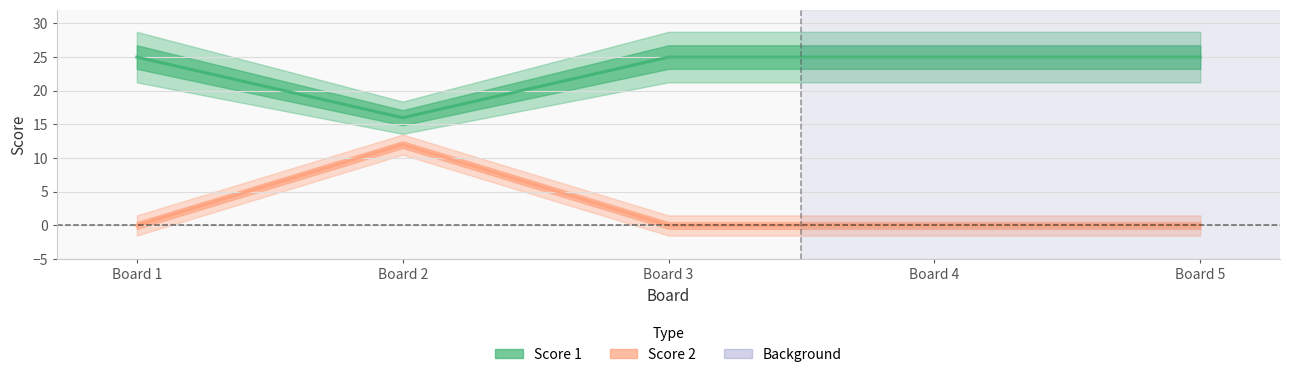

True or false: Score 2 and Score 1 cross at least once.

False